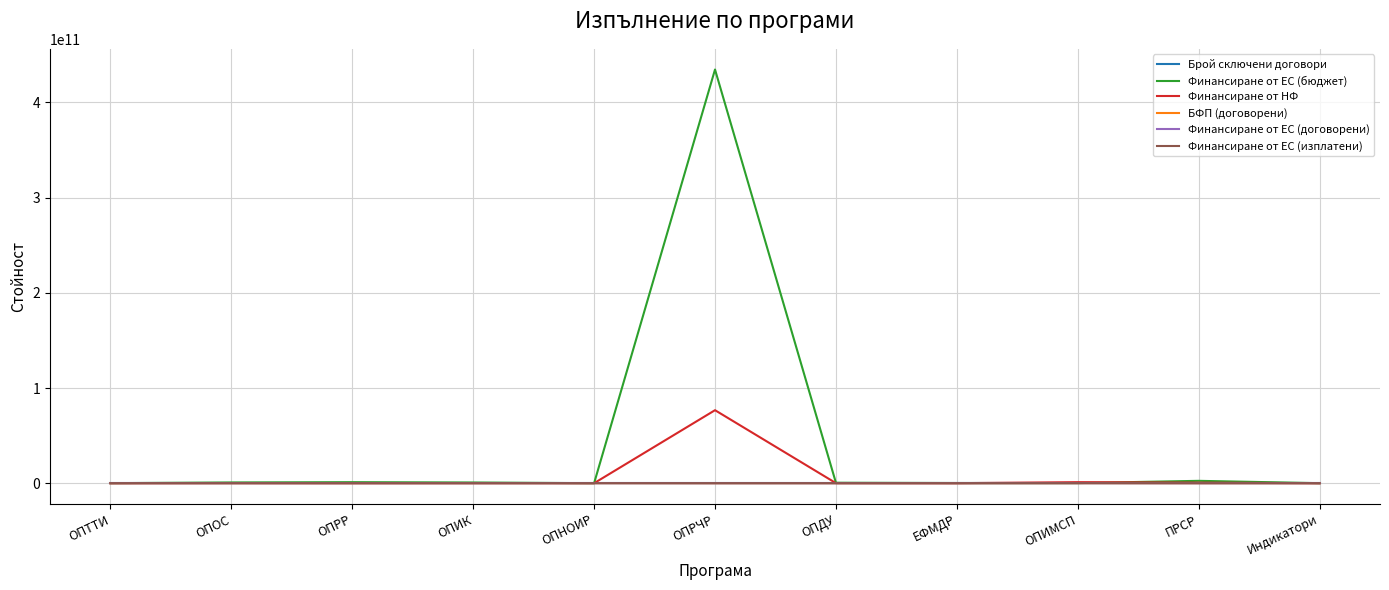

At which category is the sum across all series the highest?

ОПРЧР